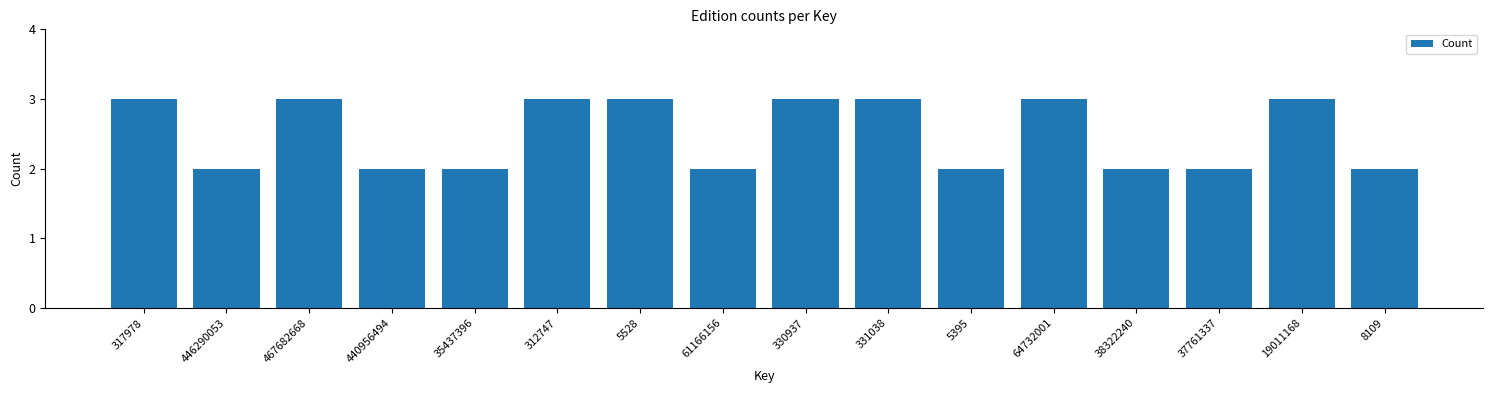

Reading left to right, what are all the values shown in this chart?

317978=3	446290053=2	467682668=3	440956494=2	35437396=2	312747=3	5528=3	61166156=2	330937=3	331038=3	5395=2	64732001=3	38322240=2	37761337=2	19011168=3	8109=2